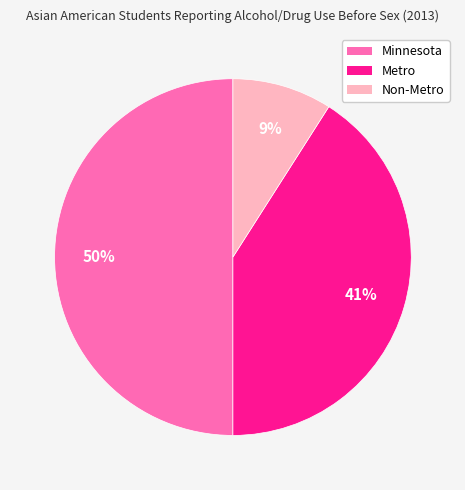

Which category has the smallest portion of the pie?

Non-Metro